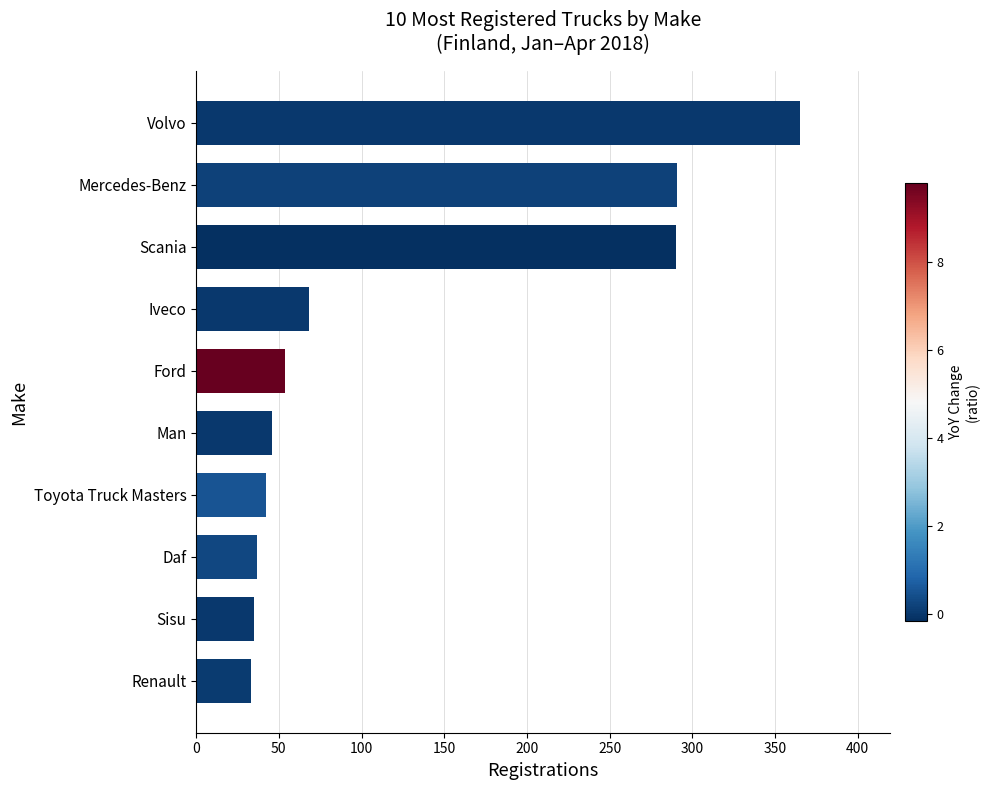

What is the difference between the second highest and second lowest values?

256